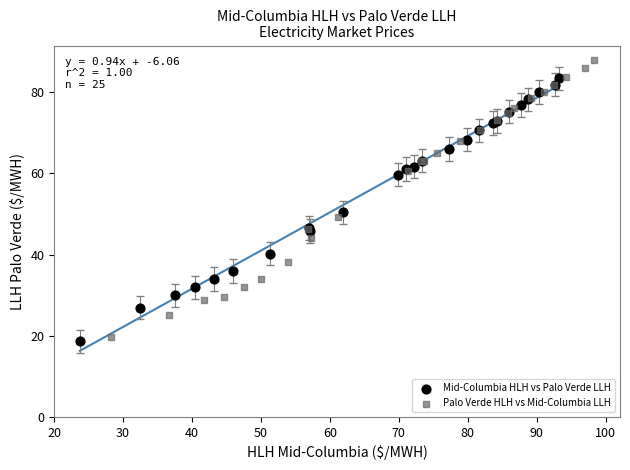

Which series reaches the maximum Y coordinate?

Palo Verde HLH vs Mid-Columbia LLH